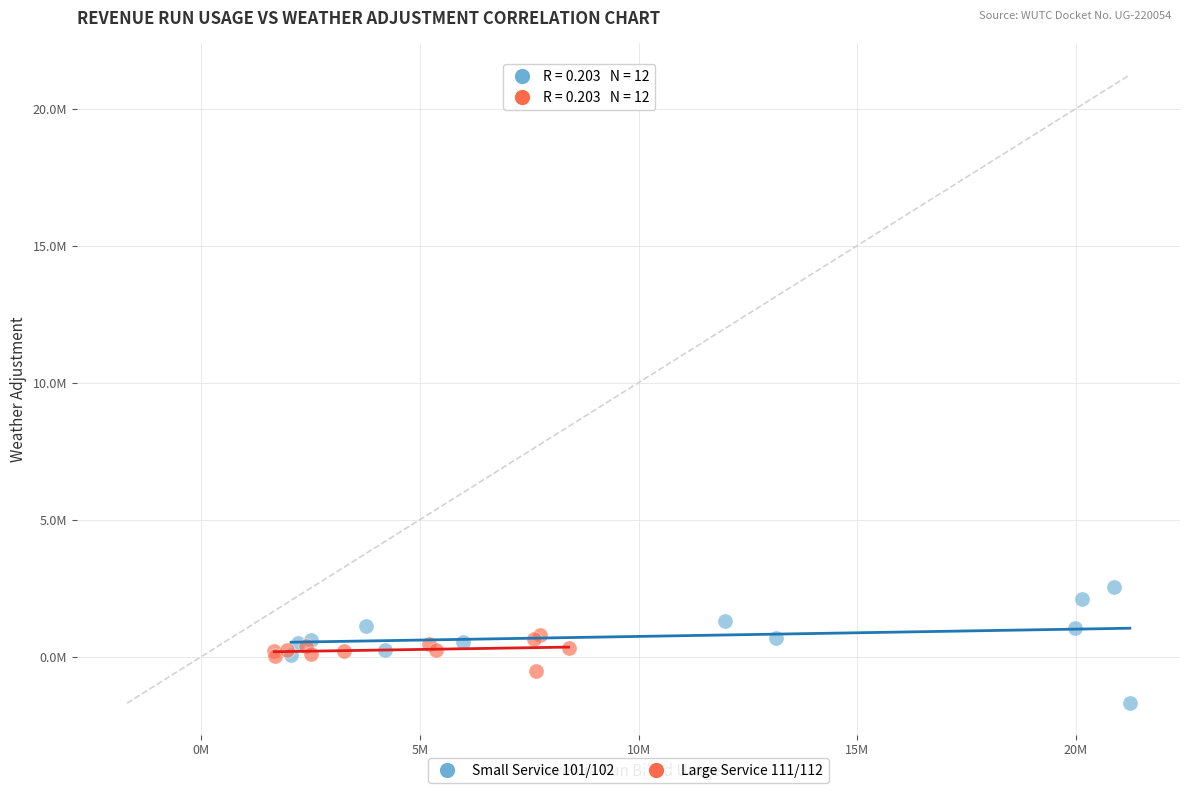

What are all the series names shown in the legend?

Small Service 101/102, Large Service 111/112